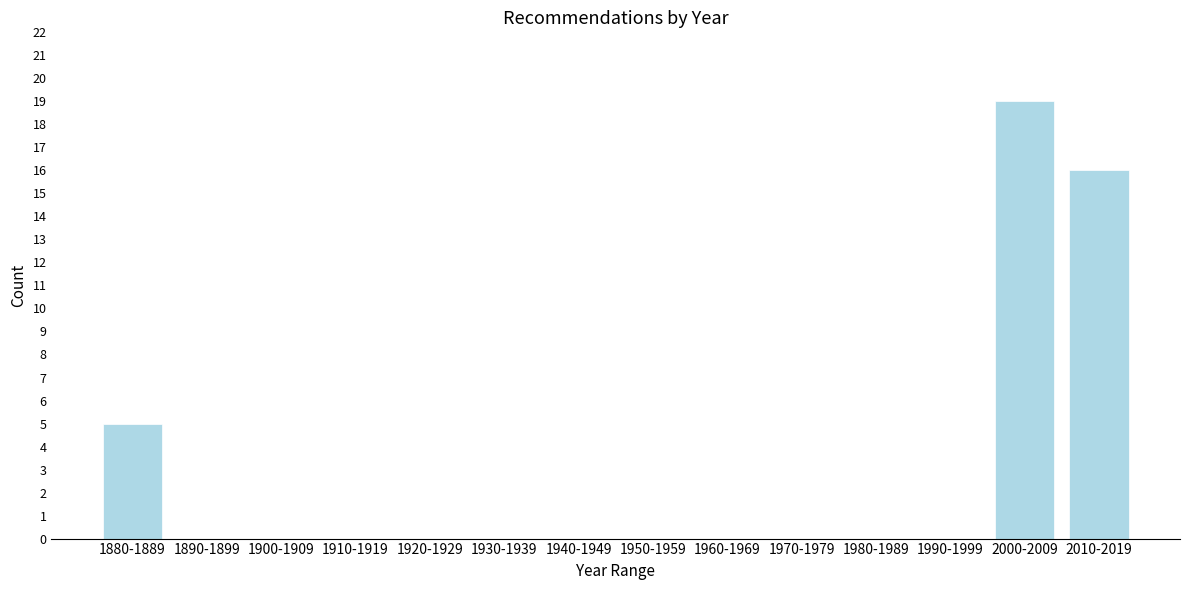

Reading left to right, list all the values displayed in this chart.

1880-1889=5	1890-1899=0	1900-1909=0	1910-1919=0	1920-1929=0	1930-1939=0	1940-1949=0	1950-1959=0	1960-1969=0	1970-1979=0	1980-1989=0	1990-1999=0	2000-2009=19	2010-2019=16